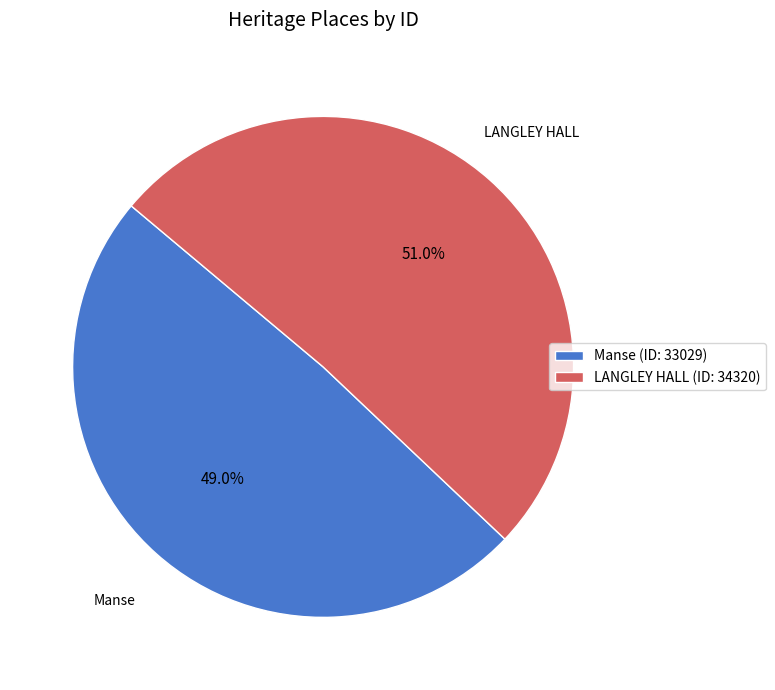

To the nearest percent, what portion does Manse represent?

49%